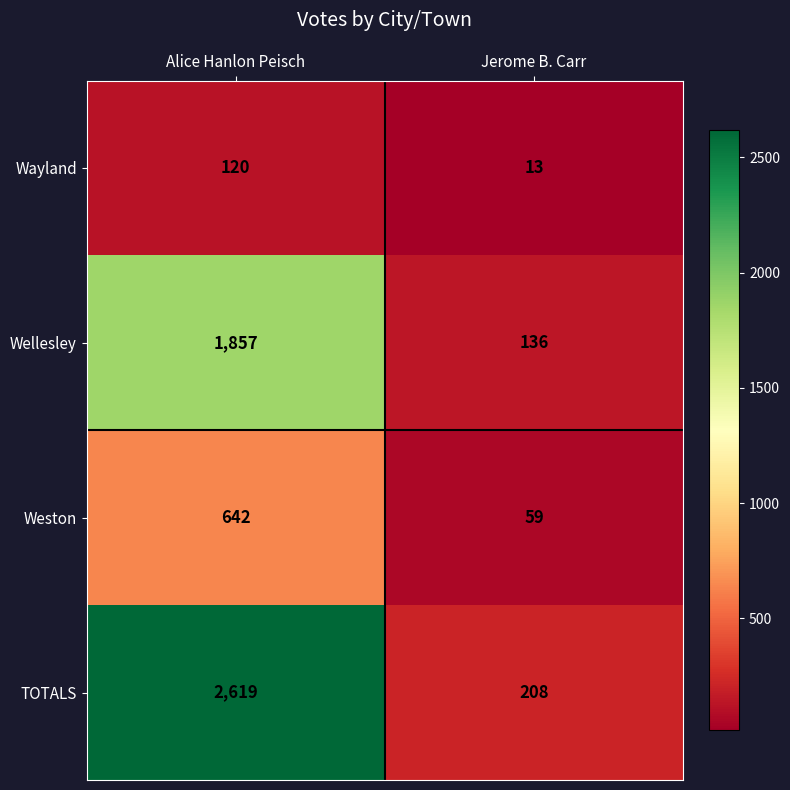

The value of Weston at Jerome B. Carr is 103. True or false?

False